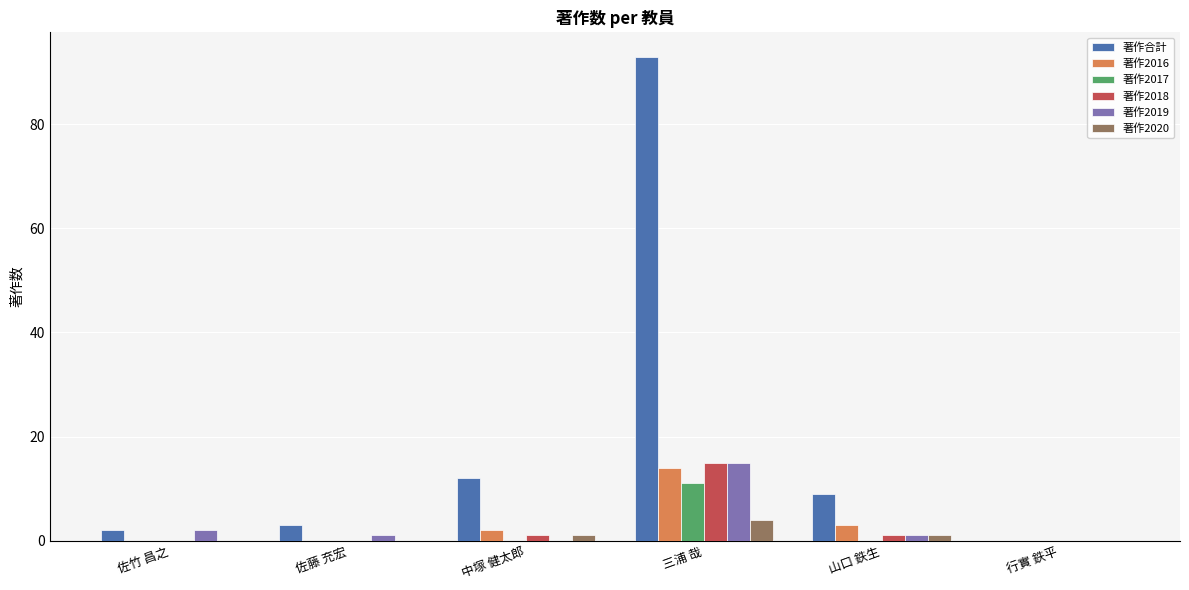

True or false: 著作2016 has a value of 24 at 三浦 哉.

False